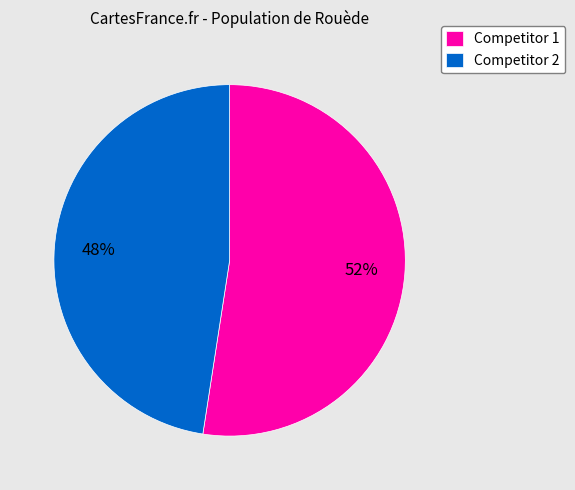

To the nearest percent, what is the combined percentage of Competitor 1 and Competitor 2?

100%